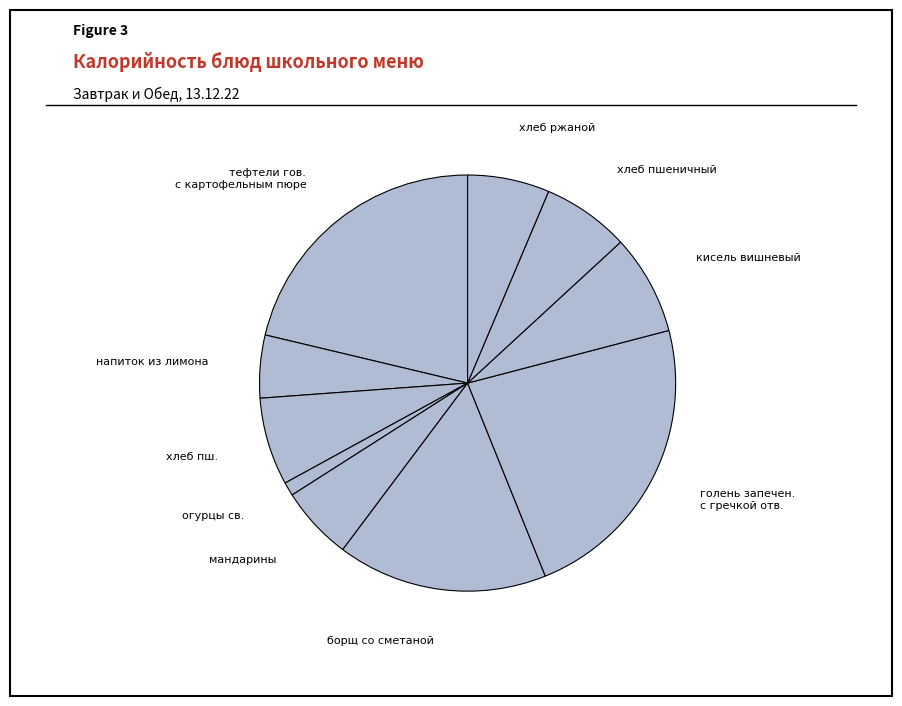

What is the smallest slice in the pie chart?

огурцы св.